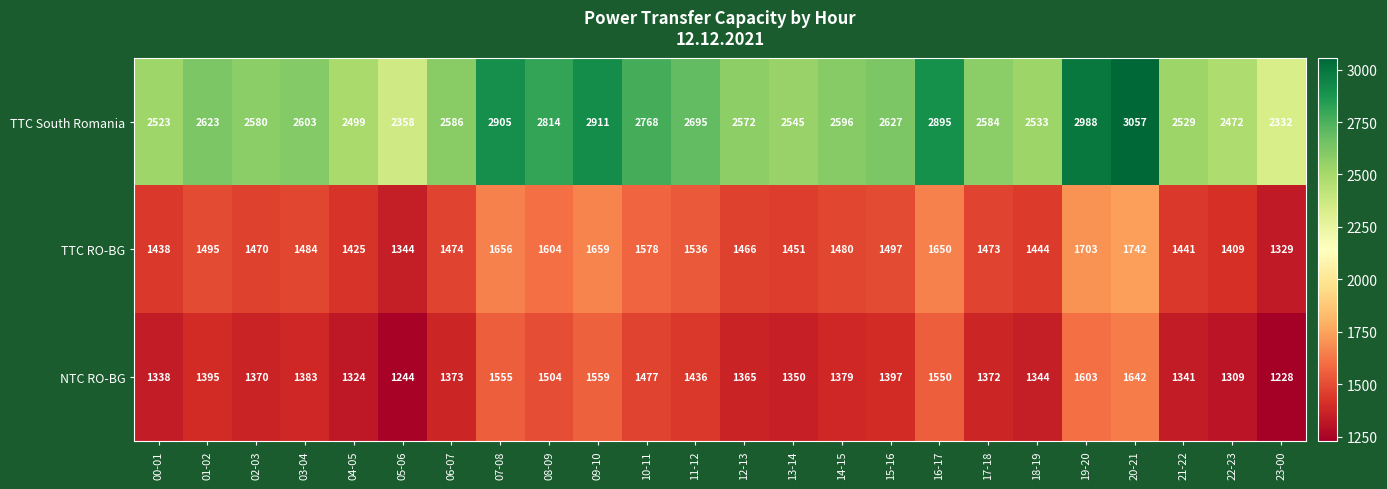

List the series in order of their peak value, highest first.

TTC South Romania, TTC RO-BG, NTC RO-BG